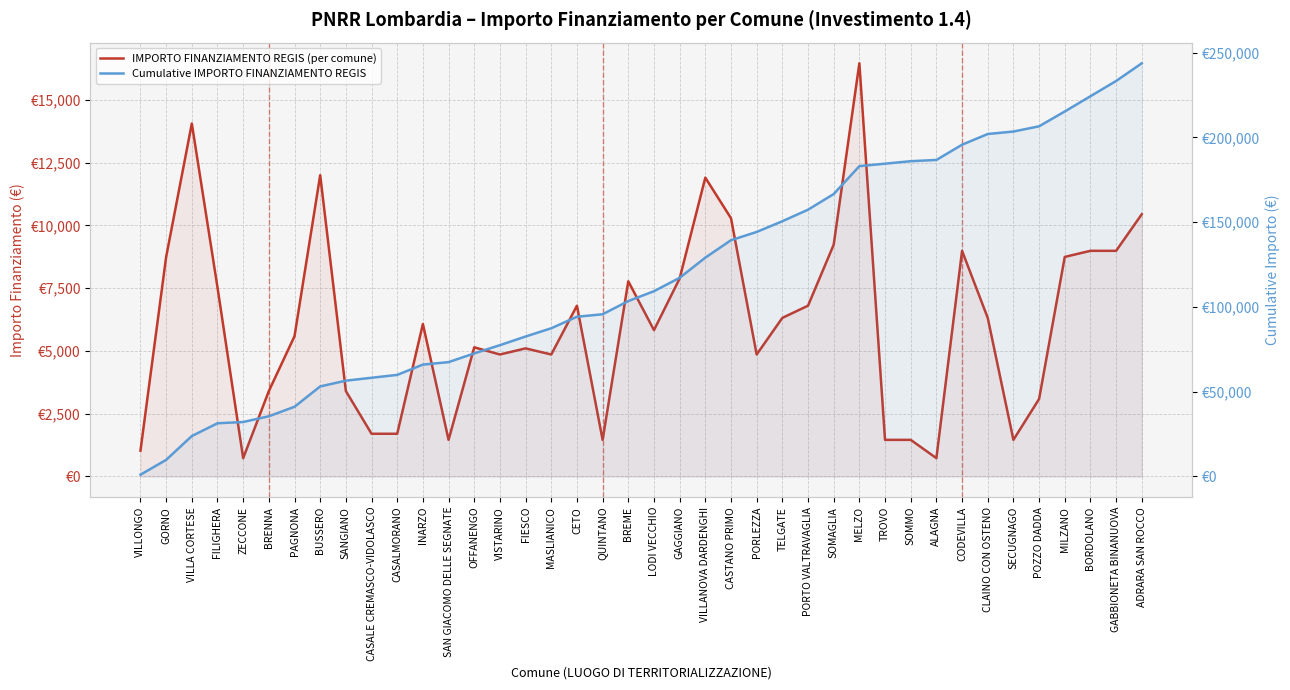

Does the chart display data point markers on the line(s)?

No